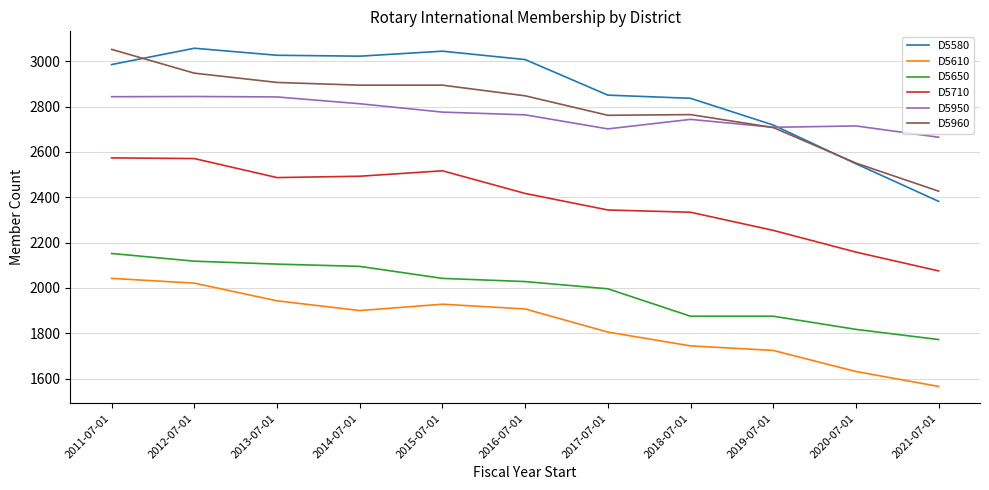

The value of D5610 at 2014-07-01 is 2499. True or false?

False